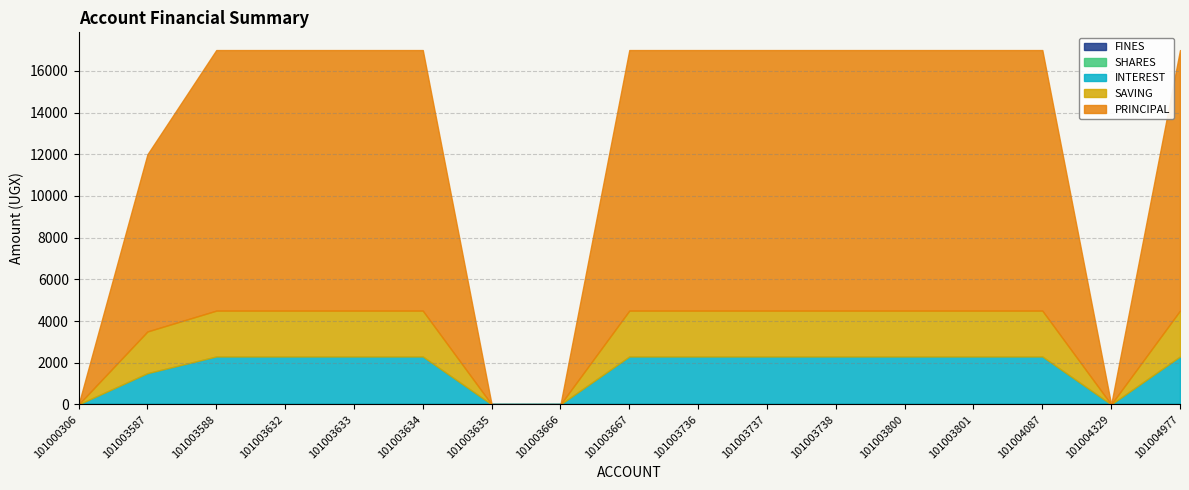

Which series changed the most between 101003588 and 101003738?

SAVING